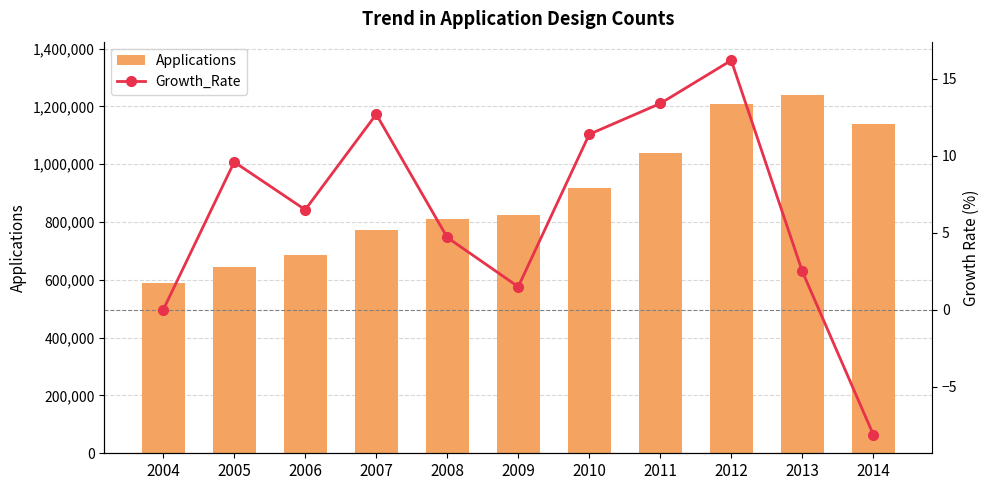

What is the sum of all Applications values?

9867718